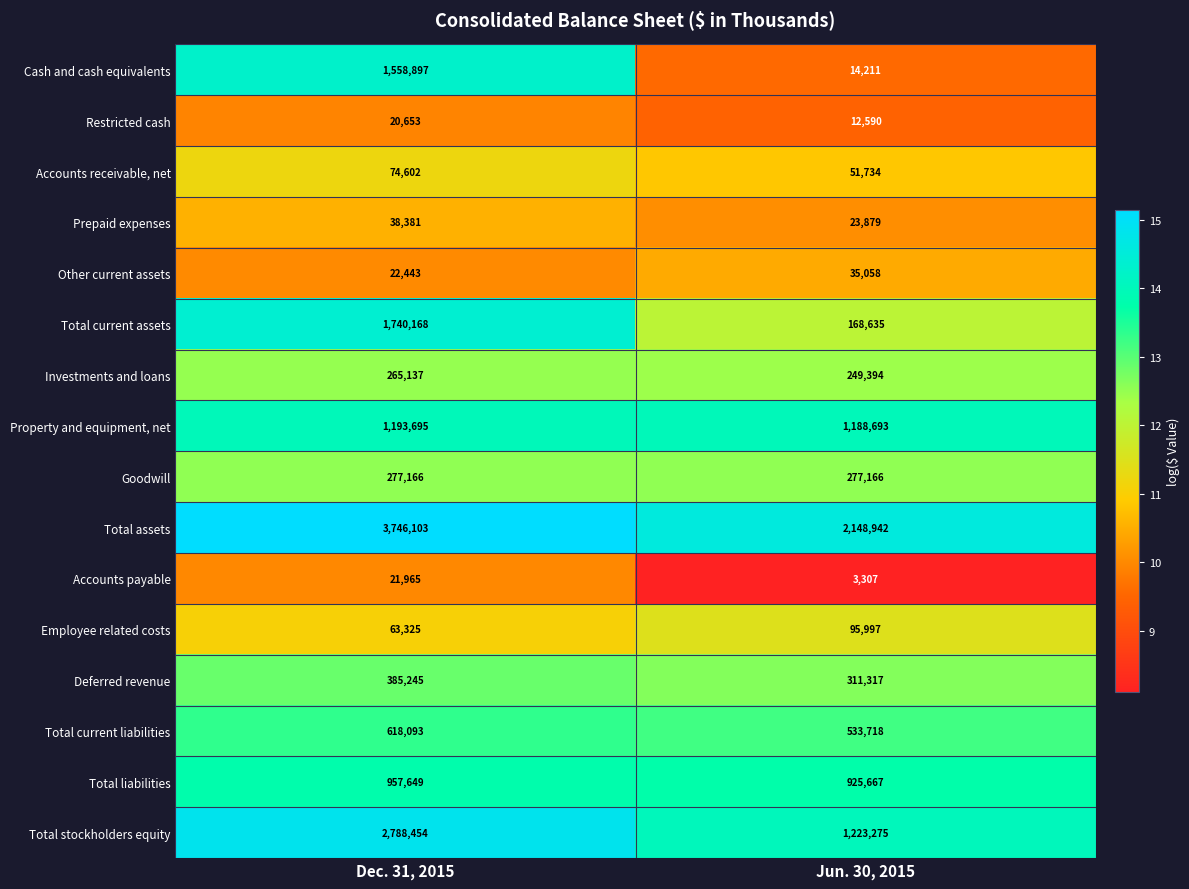

What is the approximate value of Property and equipment, net at Jun. 30, 2015, to the nearest 10?

1188690